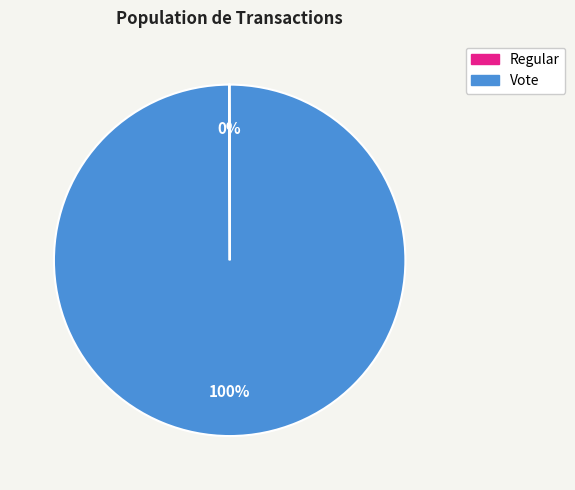

Is Vote the majority of the pie?

Yes